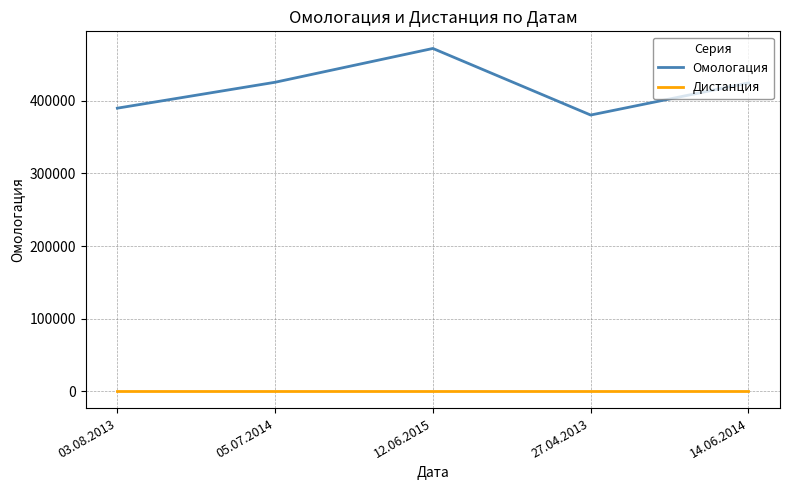

Which series has the widest spread of values?

Омологация